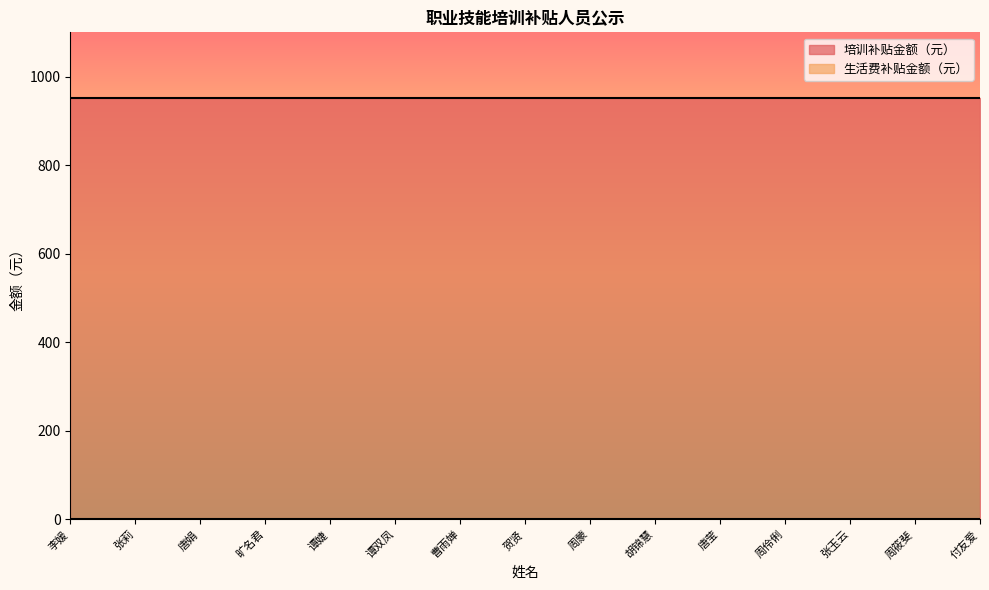

True or false: 生活费补贴金额（元） and 培训补贴金额（元） intersect in this chart.

False